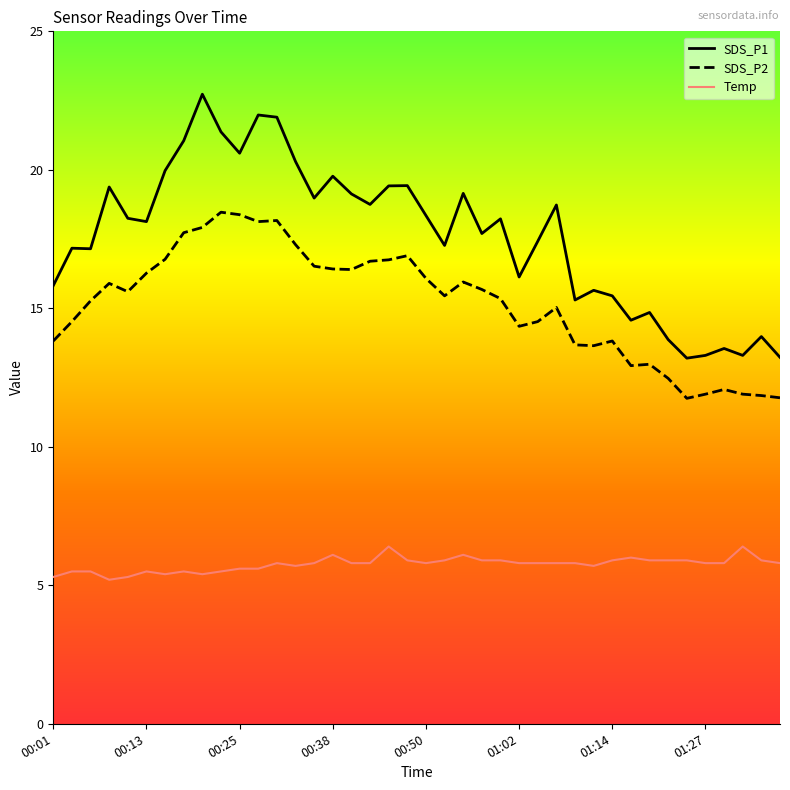

What is the maximum value shown in the chart?

22.7